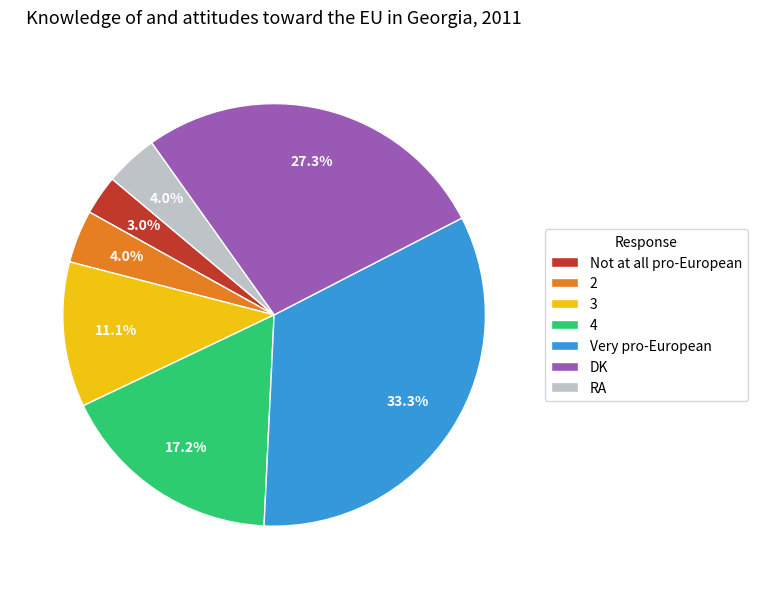

What percentage is the Not at all pro-European slice, to the nearest percent?

3%